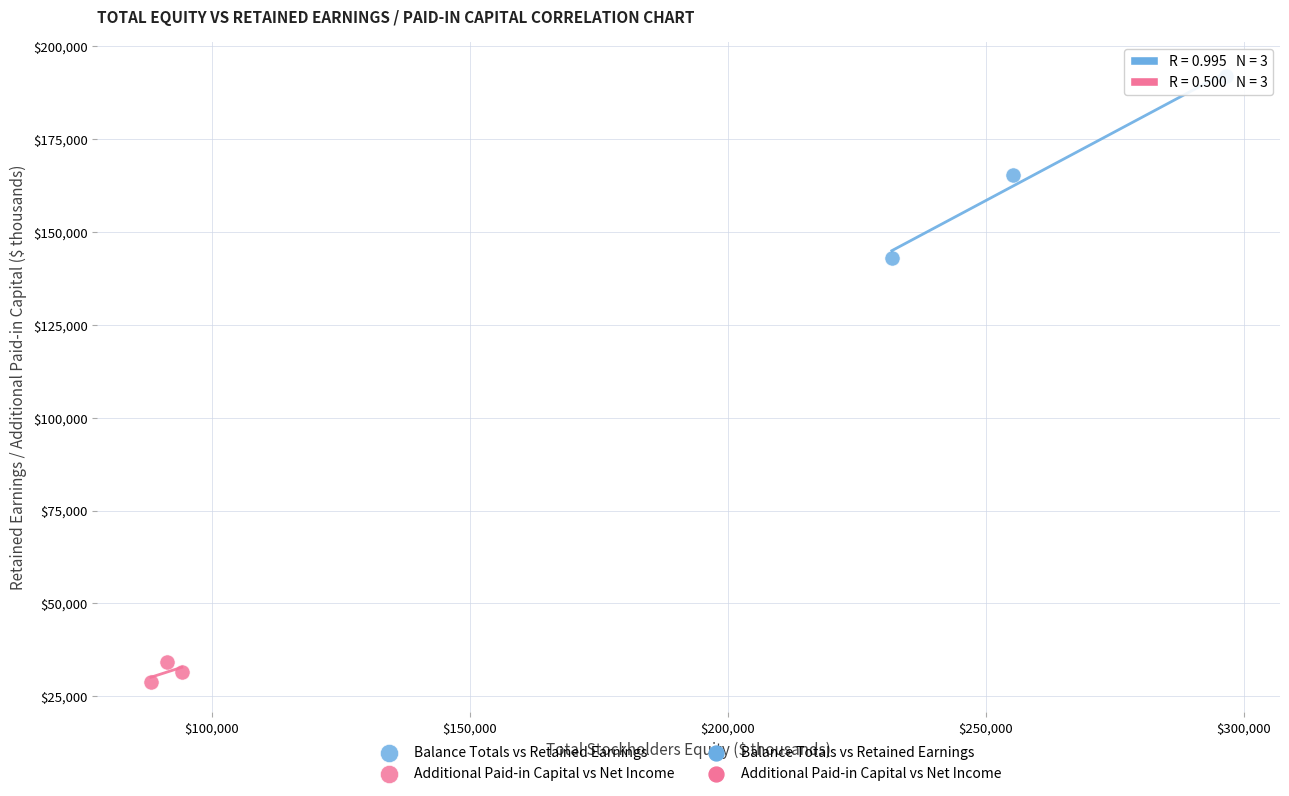

Which series contains the lowest Y value?

Additional Paid-in Capital vs Net Income